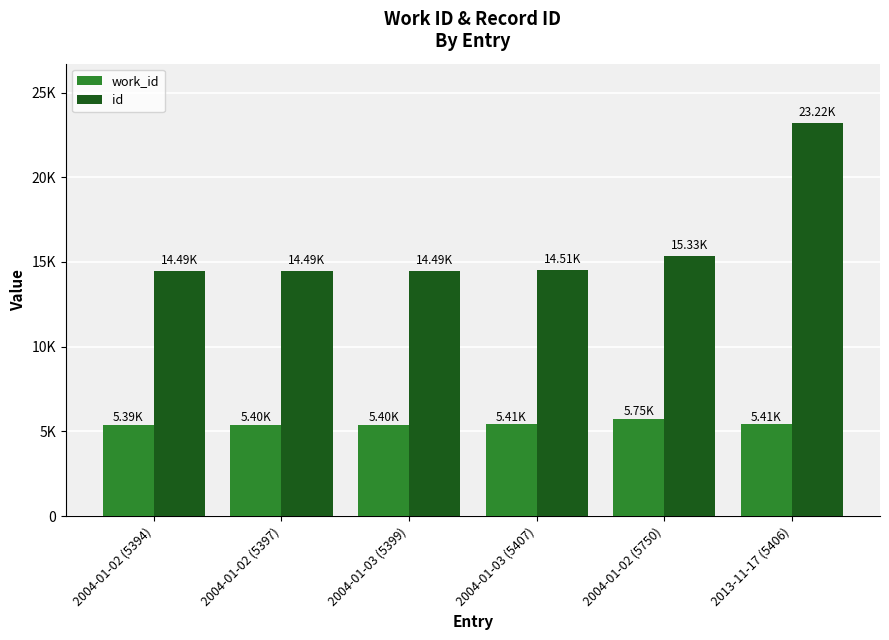

What are all the series names shown in the legend?

work_id, id